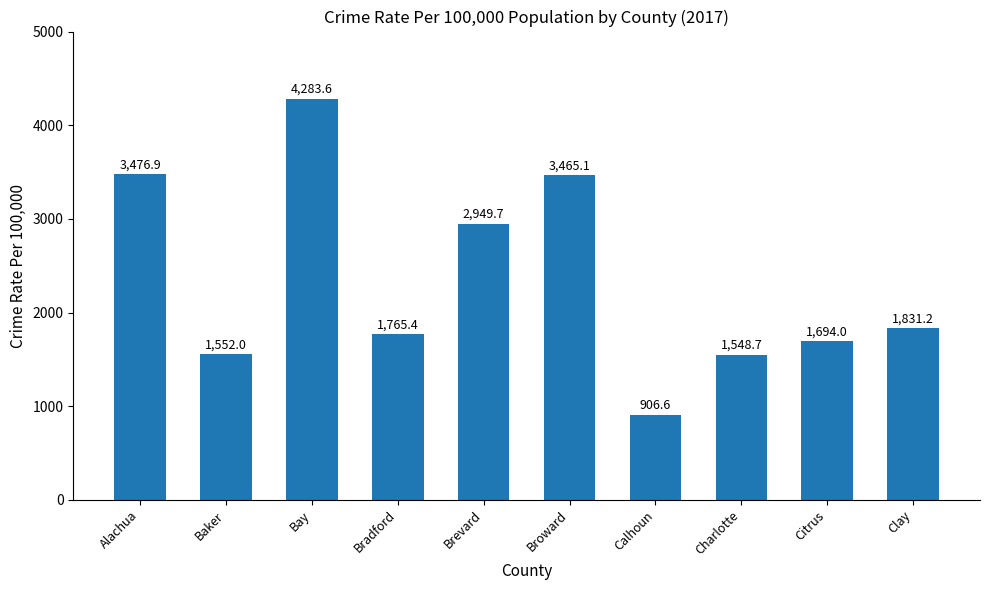

The value at Calhoun is 906.6. True or false?

True